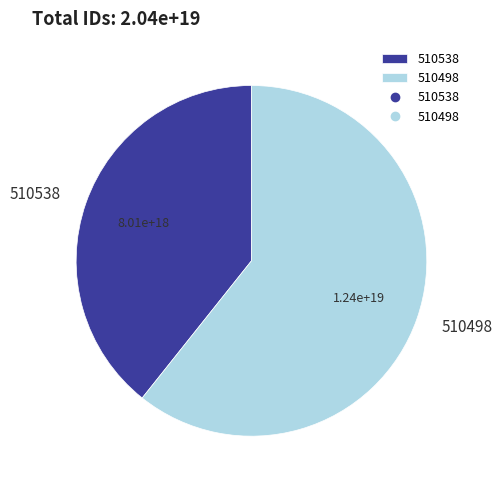

Rank the categories by value from lowest to highest.

510538, 510498